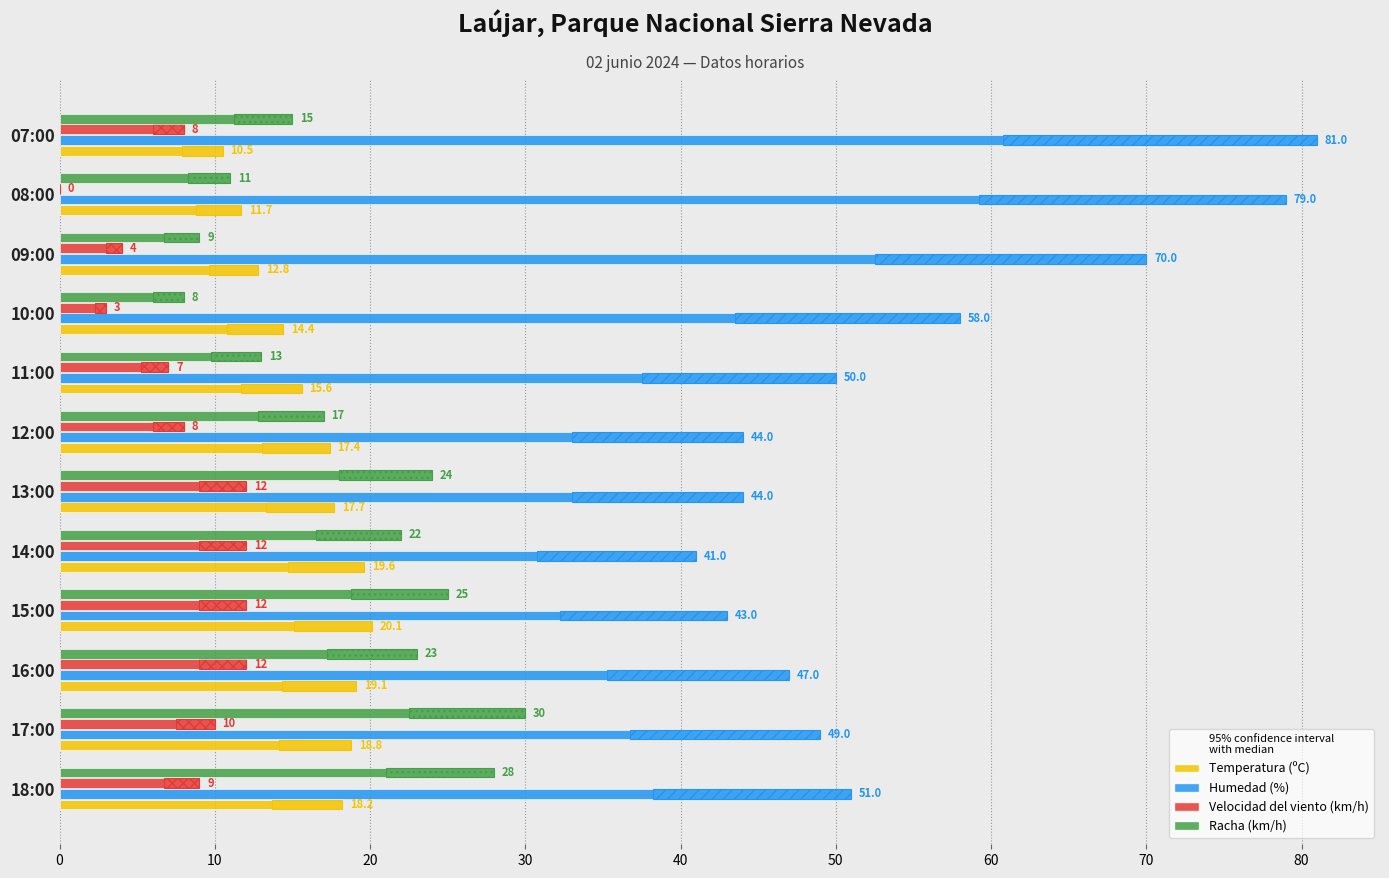

Reading right to left, what are all the values shown in this chart?

Temperatura (ºC): 10.5	11.7	12.8	14.4	15.6	17.4	17.7	19.6	20.1	19.1	18.8	18.2
Humedad (%): 81.0	79.0	70.0	58.0	50.0	44.0	44.0	41.0	43.0	47.0	49.0	51.0
Velocidad del viento (km/h): 8.0	0.0	4.0	3.0	7.0	8.0	12.0	12.0	12.0	12.0	10.0	9.0
Racha (km/h): 15.0	11.0	9.0	8.0	13.0	17.0	24.0	22.0	25.0	23.0	30.0	28.0